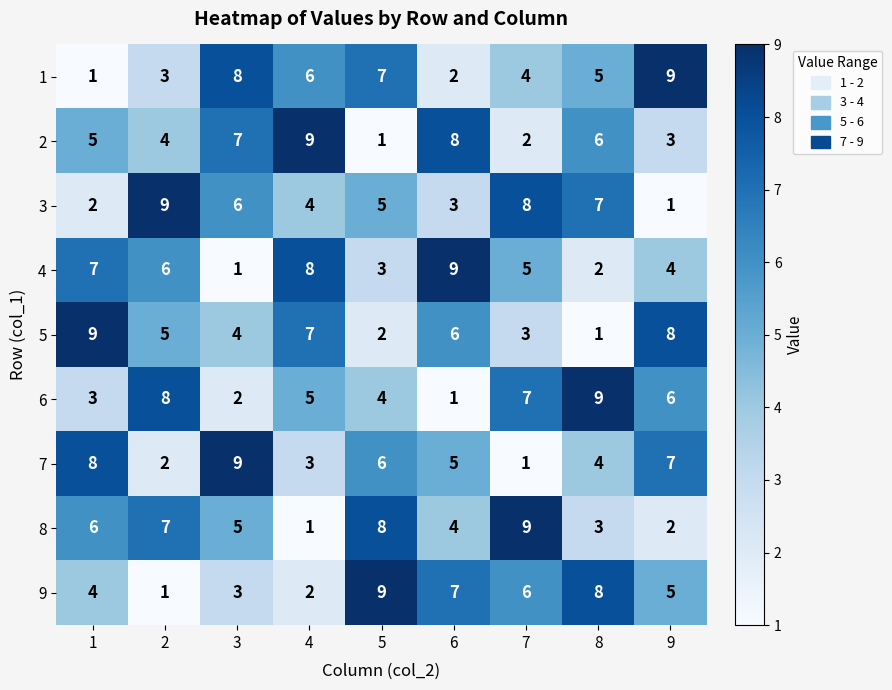

How many 9 values are between 3 and 7?

5